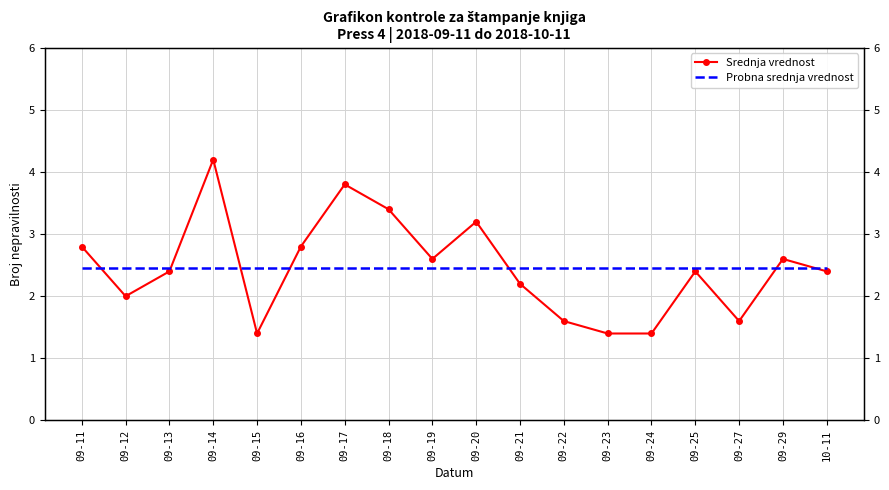

Between which two adjacent categories do Srednja vrednost and Probna srednja vrednost first intersect?

09-11 and 09-12